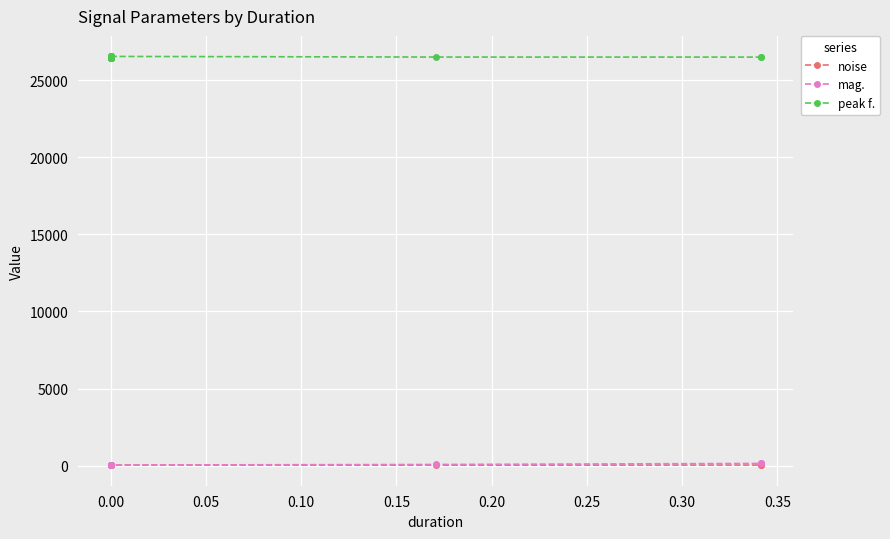

True or false: mag. and peak f. cross at least once.

False